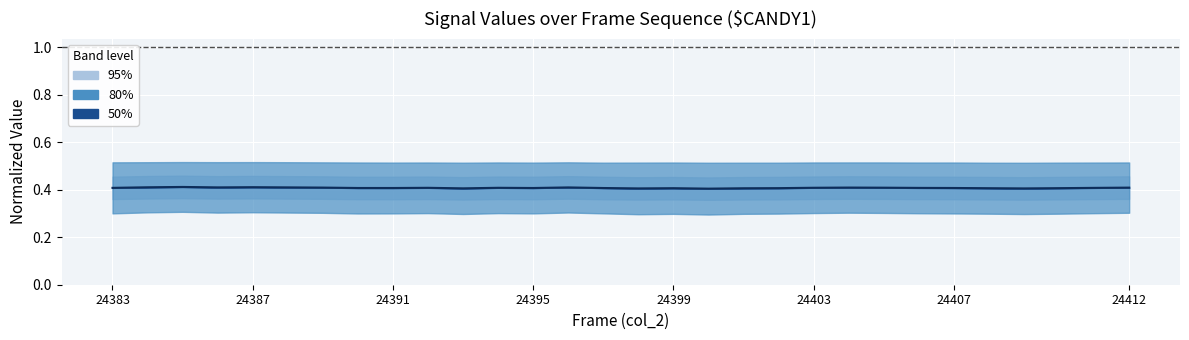

True or false: the data has more than 0 interior local peaks.

True